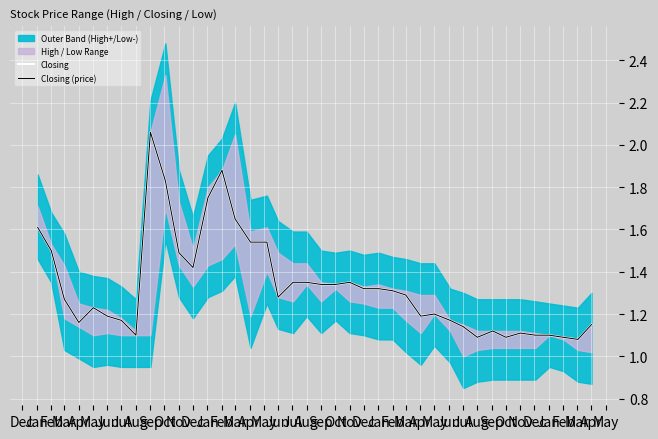

Which category has the lowest value across all series?

Feb